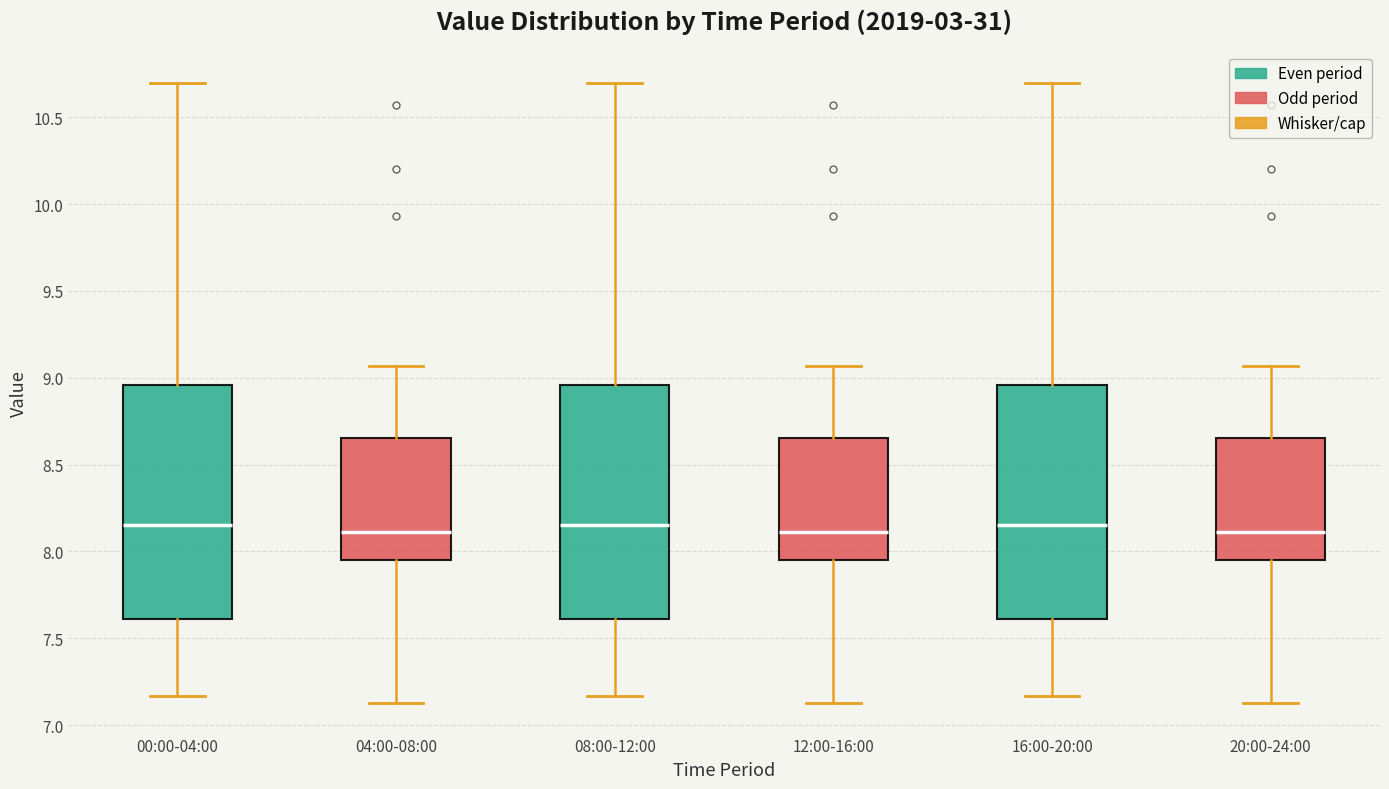

Reading left to right, read every box against the y-axis: the position of its median line, the range the box covers, and the ends of its whiskers. The values are not printed on the chart, so give them approximately, as read against the axis.

00:00-04:00: median 8.15, box 7.60 to 8.95, whiskers 7.15 to 10.70
04:00-08:00: median 8.10, box 7.95 to 8.65, whiskers 7.15 to 9.05
08:00-12:00: median 8.15, box 7.60 to 8.95, whiskers 7.15 to 10.70
12:00-16:00: median 8.10, box 7.95 to 8.65, whiskers 7.15 to 9.05
16:00-20:00: median 8.15, box 7.60 to 8.95, whiskers 7.15 to 10.70
20:00-24:00: median 8.10, box 7.95 to 8.65, whiskers 7.15 to 9.05